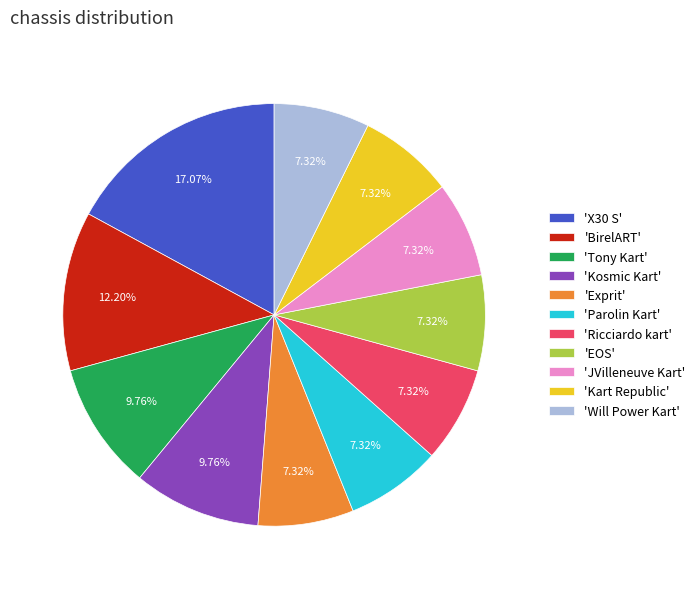

To the nearest percent, what is the average slice percentage?

9%